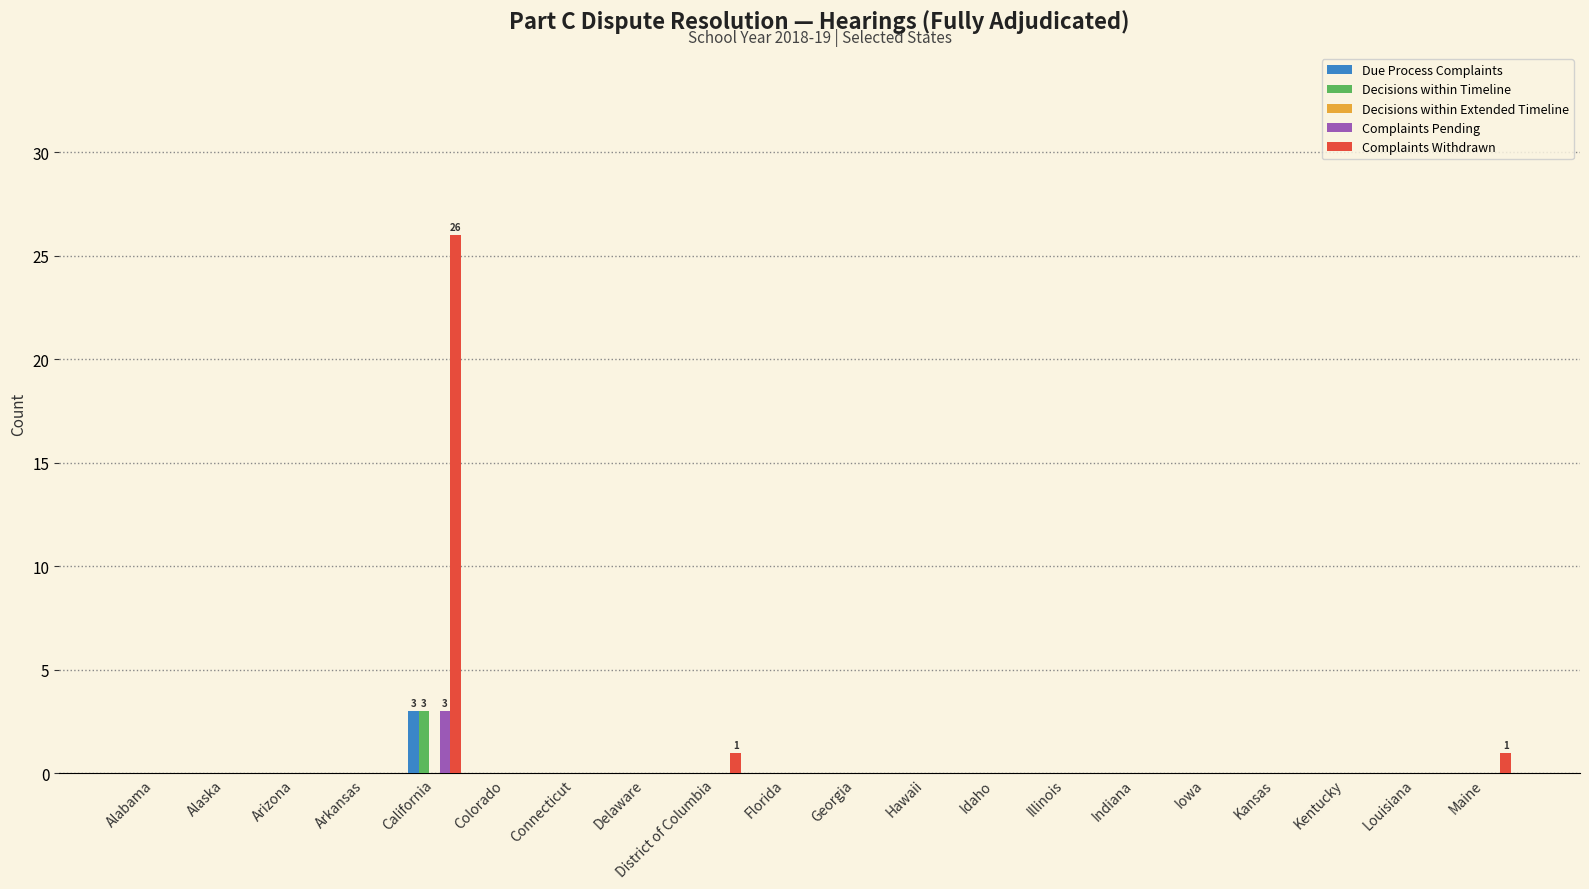

Which series has the widest spread of values?

Complaints Withdrawn